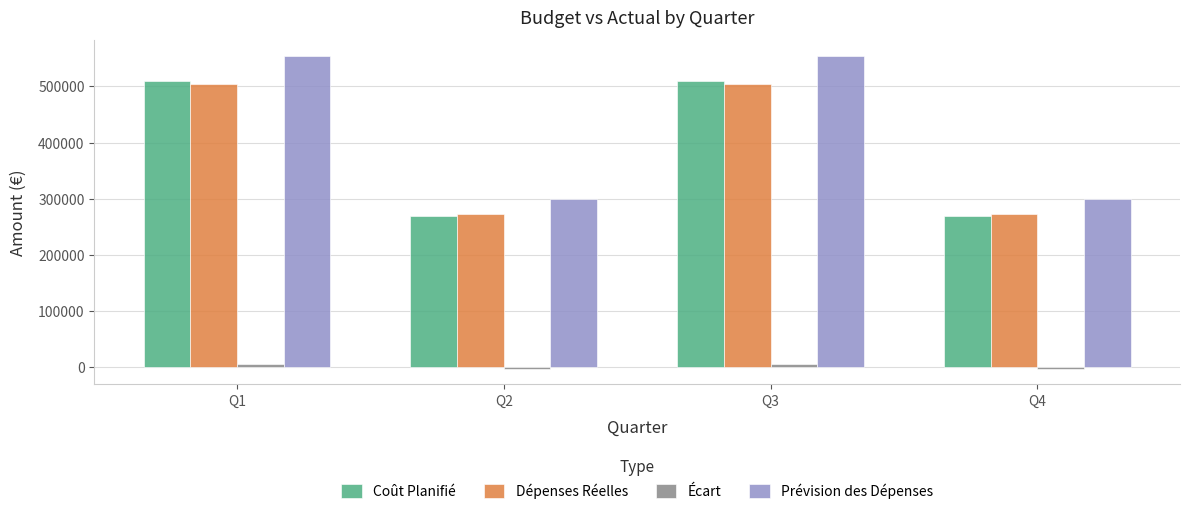

How many data points does each series have?

4